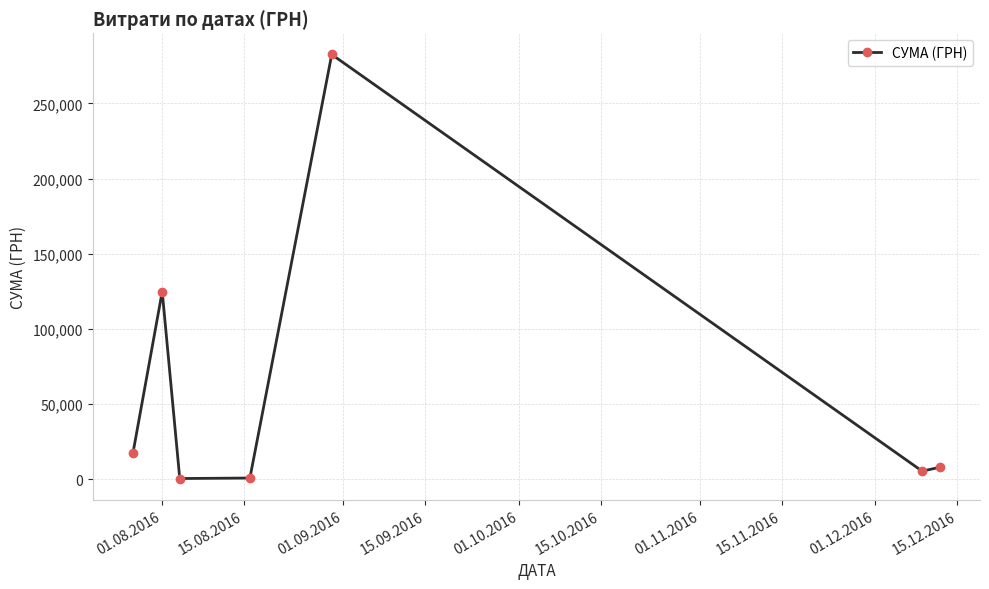

How many interior local peaks (higher than both neighbors) does the data have?

2